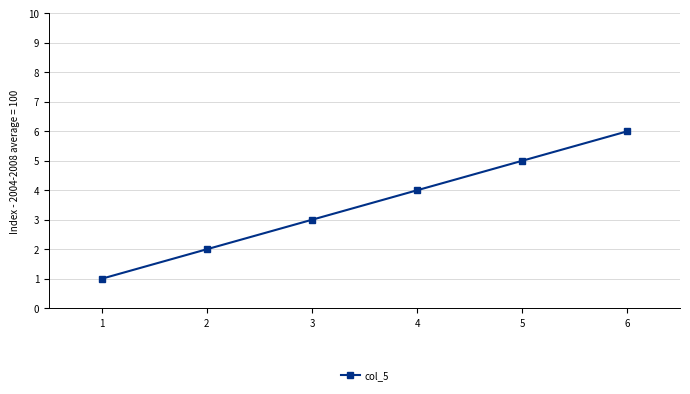

Reading right to left, what are all the values shown in this chart?

6=6	5=5	4=4	3=3	2=2	1=1